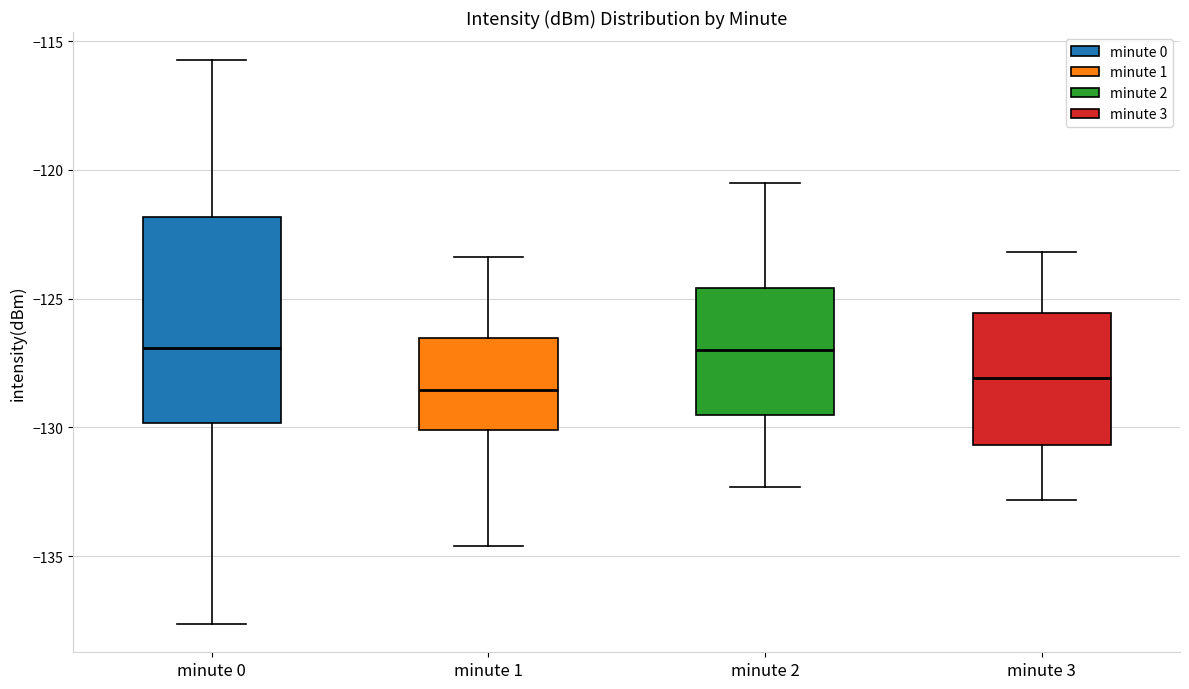

Which box is the tallest, from its lower edge to its upper edge?

minute 0